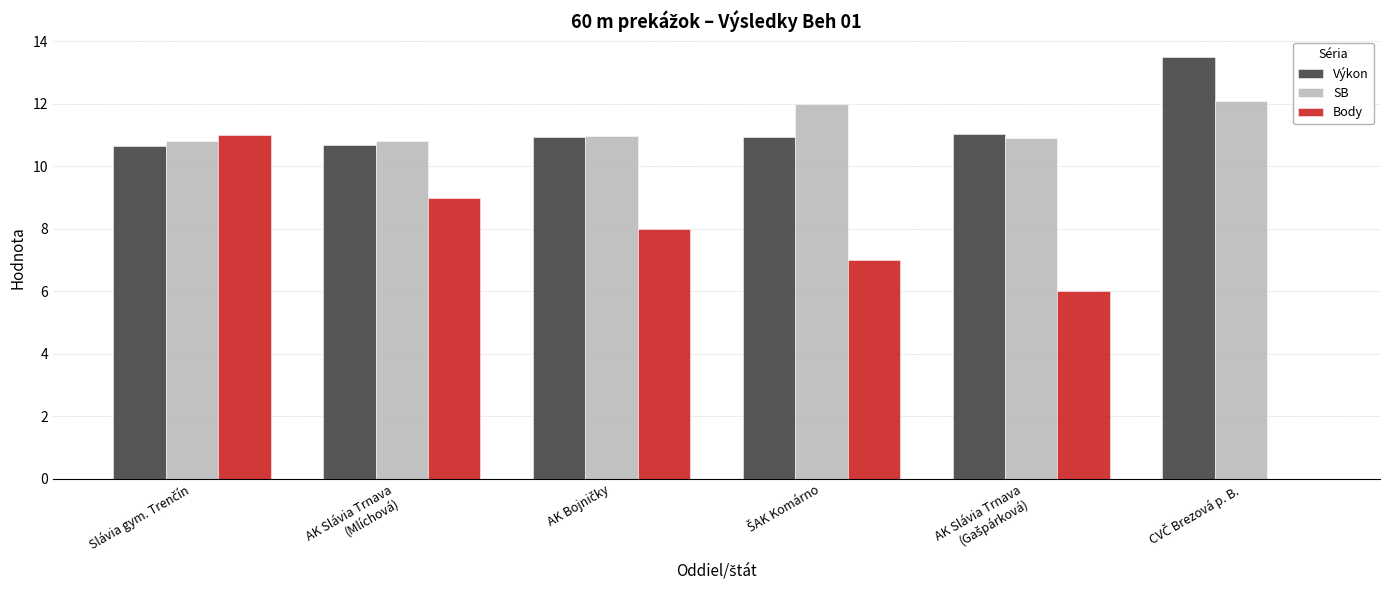

Are the bars grouped side by side (vs. stacked)?

Yes